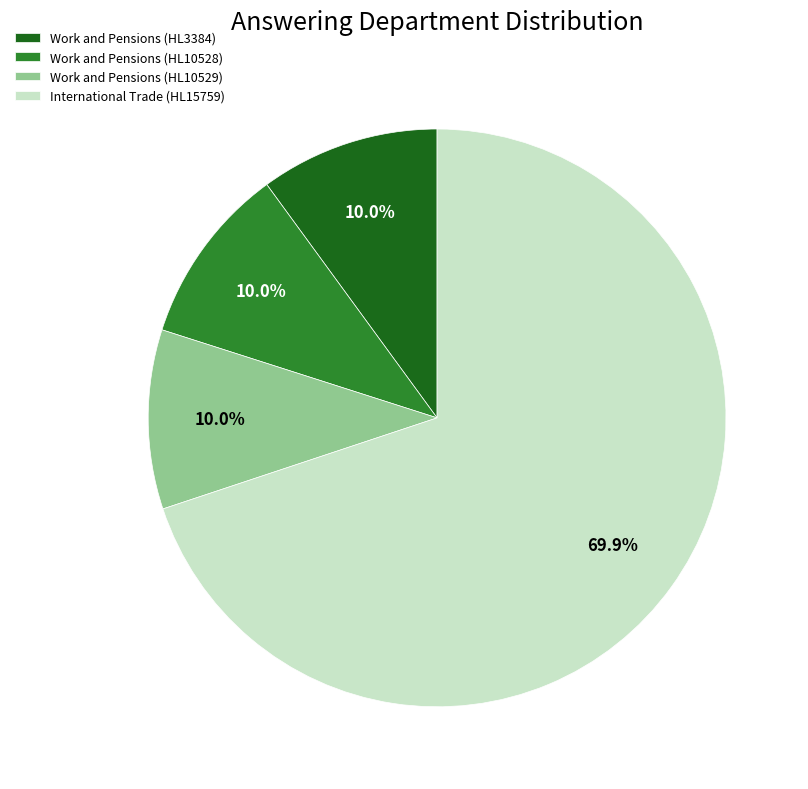

How many segments does this pie chart have?

4